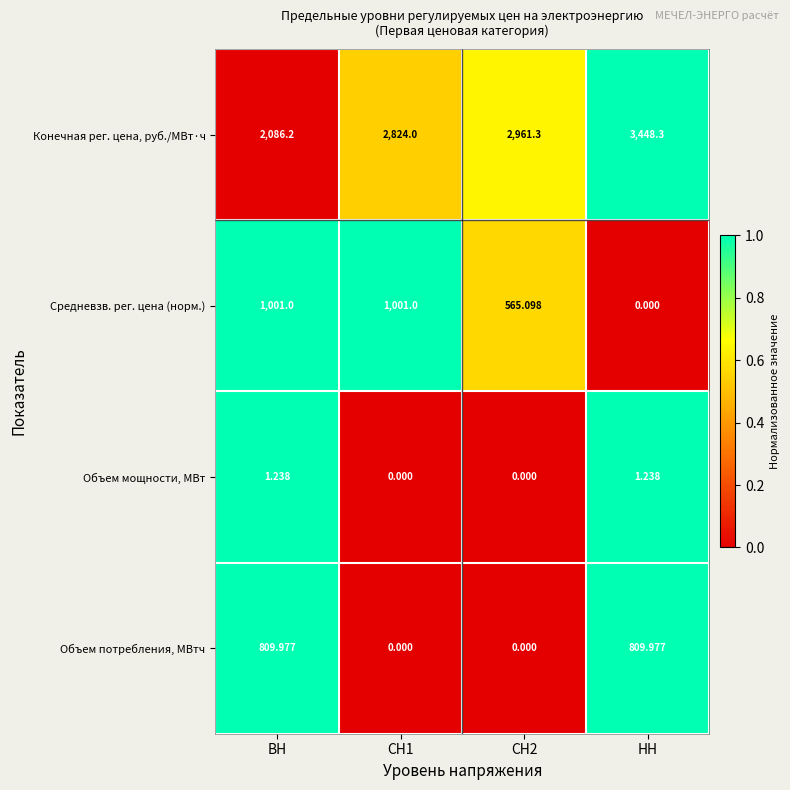

Which series changed the most between ВН and НН?

Конечная рег. цена, руб./МВт·ч